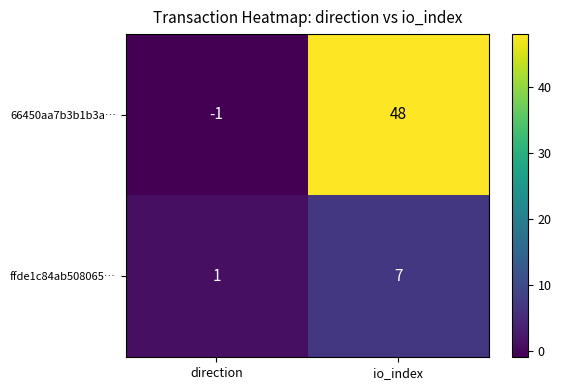

How many data points in 66450aa7b3b1b3a… are less than 48?

1